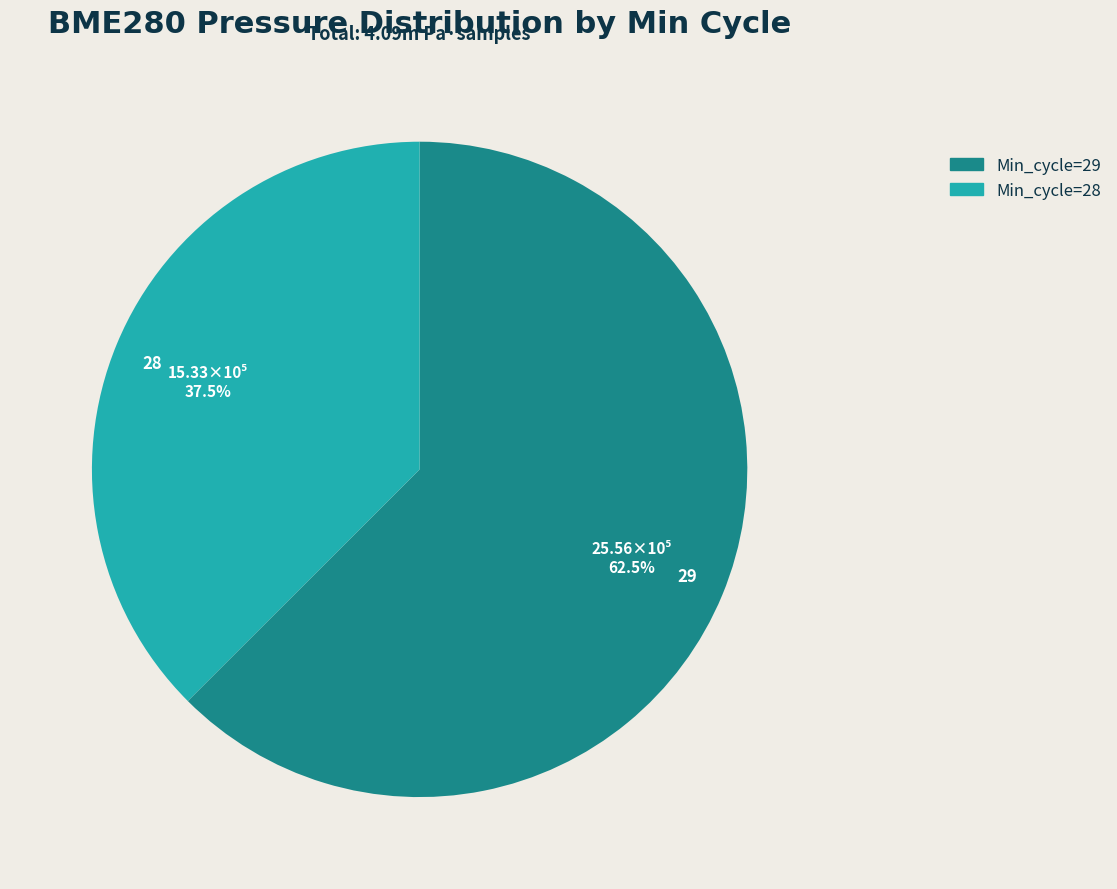

Which has a higher value, 28 or 29?

29